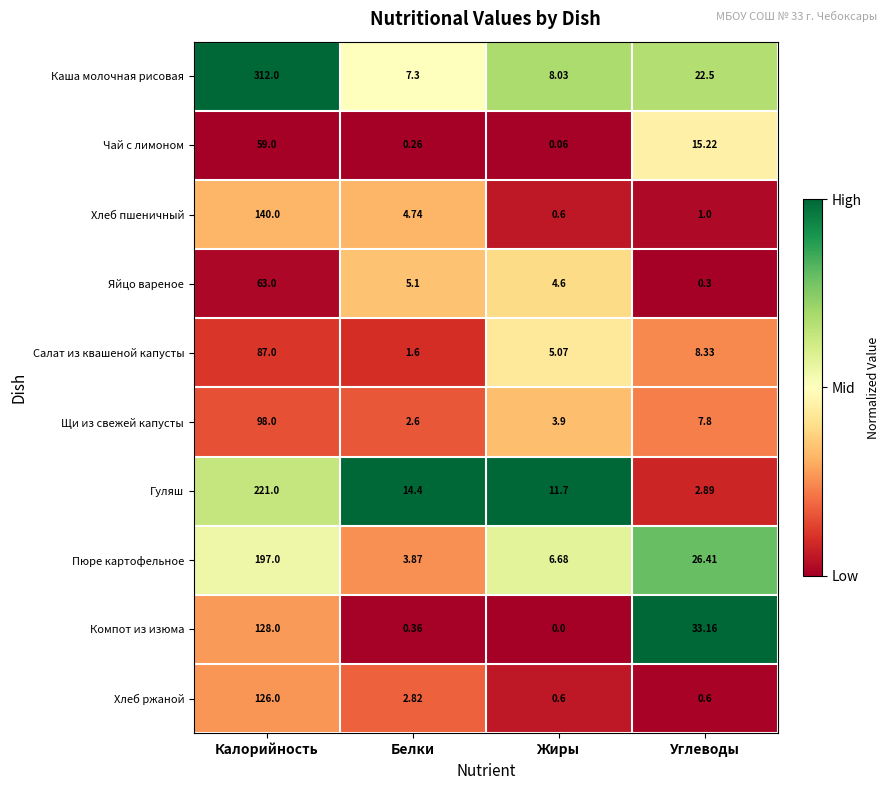

Rank the categories by Салат из квашеной капусты value from highest to lowest.

Калорийность, Углеводы, Жиры, Белки